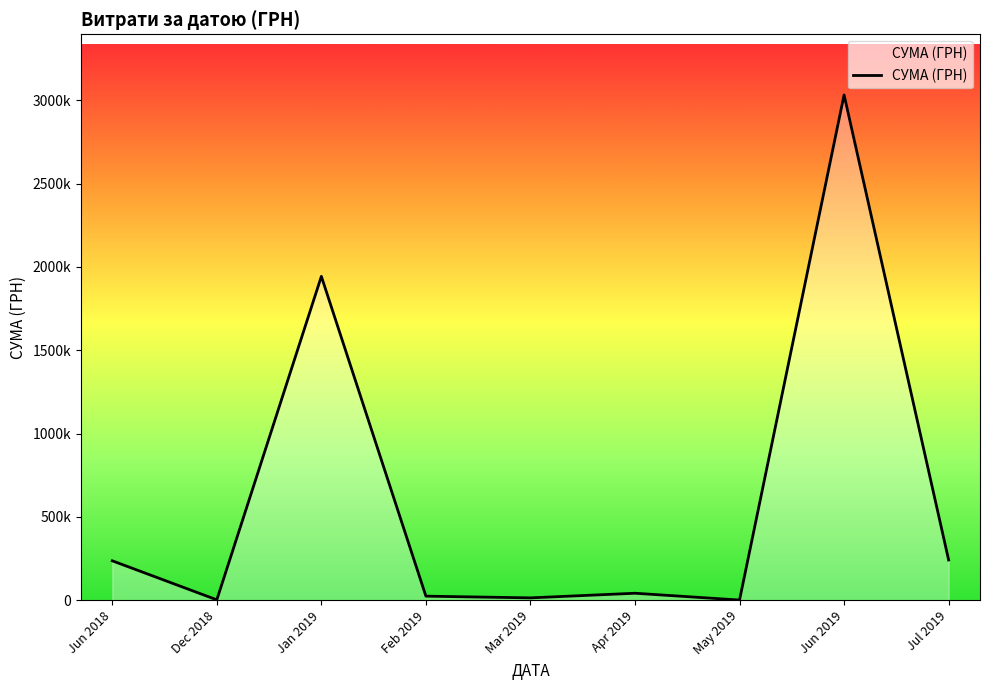

List the labels in order of value, smallest first.

May 2019, Dec 2018, Mar 2019, Feb 2019, Apr 2019, Jun 2018, Jul 2019, Jan 2019, Jun 2019